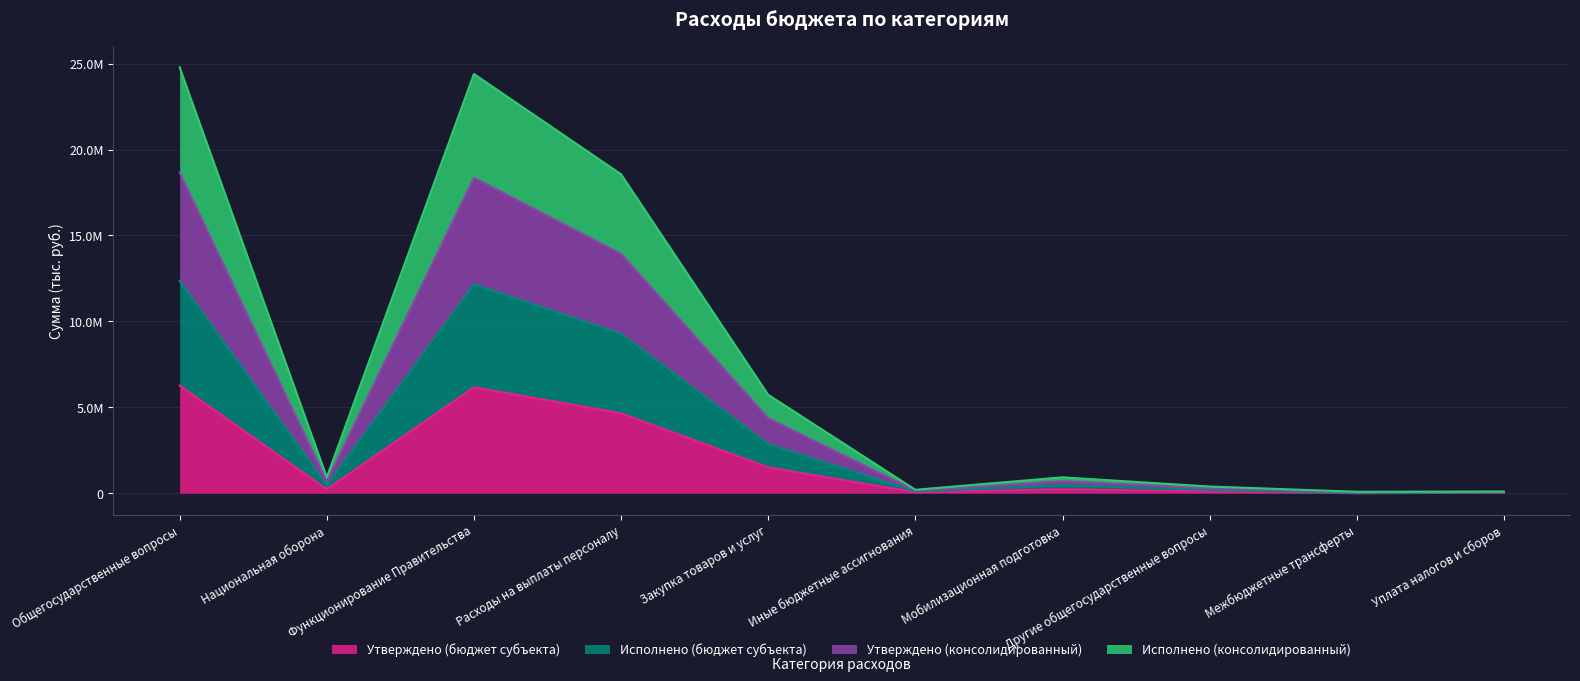

In Исполнено (консолидированный), how many points are lower than both neighbors (excluding endpoints)?

3